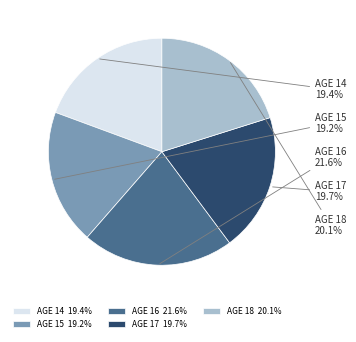

How many slices are in this pie chart?

5